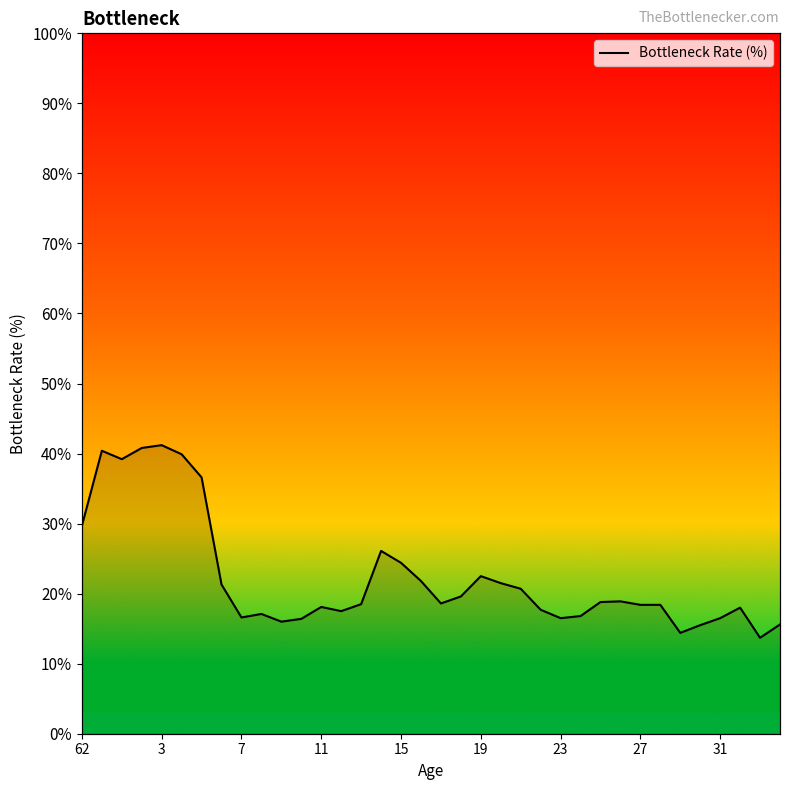

Count the number of data series in this chart.

1